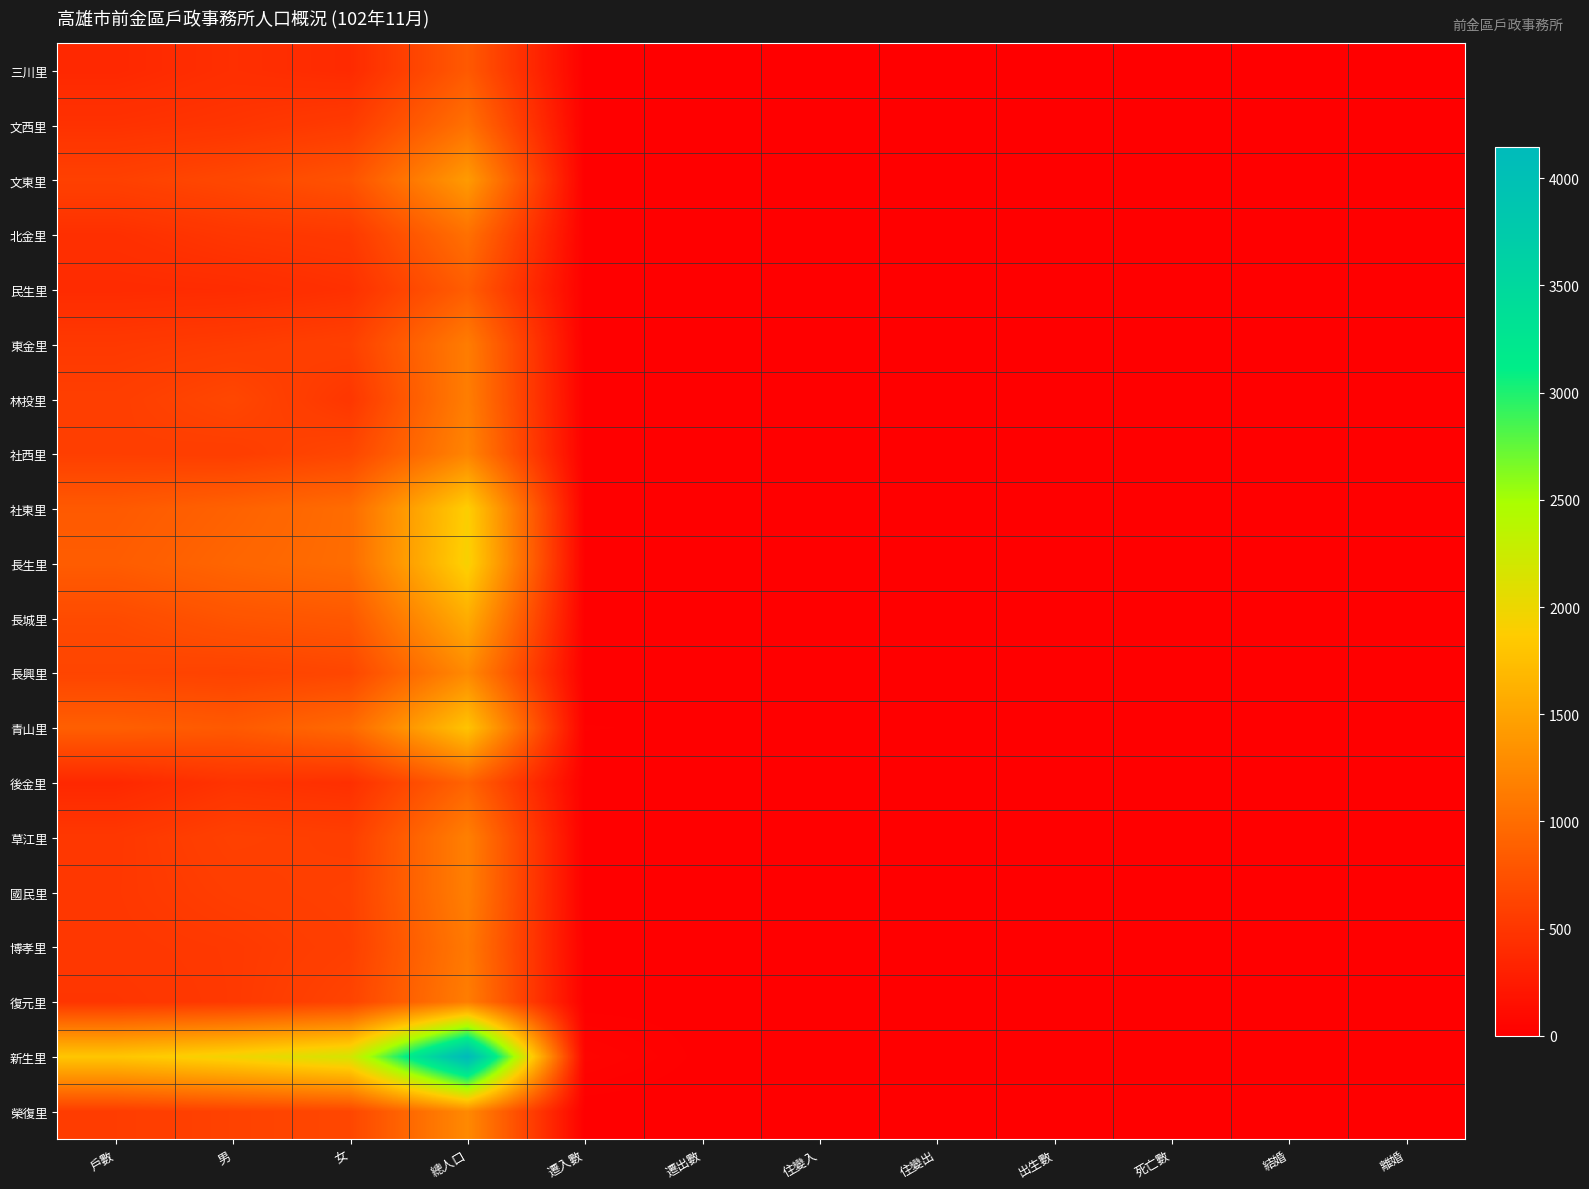

Reading left to right, transcribe all the data shown in this chart.

三川里: 戶數=374	男=431	女=392	總人口=823	遷入數=6	遷出數=3	住變入=2	住變出=1	出生數=0	死亡數=1	結婚=1	離婚=0
文西里: 戶數=460	男=488	女=546	總人口=1034	遷入數=8	遷出數=6	住變入=0	住變出=1	出生數=1	死亡數=0	結婚=1	離婚=0
文東里: 戶數=595	男=660	女=760	總人口=1420	遷入數=4	遷出數=2	住變入=3	住變出=0	出生數=1	死亡數=0	結婚=0	離婚=1
北金里: 戶數=442	男=502	女=529	總人口=1031	遷入數=9	遷出數=4	住變入=0	住變出=1	出生數=0	死亡數=0	結婚=0	離婚=0
民生里: 戶數=397	男=406	女=450	總人口=856	遷入數=5	遷出數=9	住變入=0	住變出=1	出生數=0	死亡數=0	結婚=0	離婚=0
東金里: 戶數=524	男=552	女=590	總人口=1142	遷入數=2	遷出數=5	住變入=0	住變出=3	出生數=0	死亡數=1	結婚=0	離婚=0
林投里: 戶數=574	男=648	女=504	總人口=1152	遷入數=6	遷出數=3	住變入=7	住變出=0	出生數=1	死亡數=1	結婚=1	離婚=0
社西里: 戶數=581	男=567	女=647	總人口=1214	遷入數=5	遷出數=5	住變入=0	住變出=2	出生數=1	死亡數=3	結婚=1	離婚=0
社東里: 戶數=824	男=899	女=993	總人口=1892	遷入數=6	遷出數=10	住變入=0	住變出=4	出生數=0	死亡數=2	結婚=0	離婚=0
長生里: 戶數=849	男=932	女=996	總人口=1928	遷入數=12	遷出數=7	住變入=4	住變出=0	出生數=0	死亡數=2	結婚=0	離婚=0
長城里: 戶數=687	男=775	女=808	總人口=1583	遷入數=7	遷出數=8	住變入=0	住變出=7	出生數=0	死亡數=3	結婚=1	離婚=0
長興里: 戶數=631	男=612	女=650	總人口=1262	遷入數=4	遷出數=6	住變入=3	住變出=0	出生數=1	死亡數=0	結婚=0	離婚=0
青山里: 戶數=872	男=822	女=968	總人口=1790	遷入數=17	遷出數=14	住變入=4	住變出=3	出生數=0	死亡數=0	結婚=3	離婚=0
後金里: 戶數=372	男=473	女=441	總人口=914	遷入數=3	遷出數=5	住變入=0	住變出=0	出生數=0	死亡數=1	結婚=1	離婚=0
草江里: 戶數=512	男=598	女=575	總人口=1173	遷入數=4	遷出數=4	住變入=1	住變出=0	出生數=0	死亡數=1	結婚=0	離婚=0
國民里: 戶數=516	男=570	女=596	總人口=1166	遷入數=5	遷出數=5	住變入=1	住變出=1	出生數=1	死亡數=2	結婚=0	離婚=0
博孝里: 戶數=510	男=529	女=583	總人口=1112	遷入數=12	遷出數=14	住變入=0	住變出=1	出生數=1	死亡數=1	結婚=0	離婚=1
復元里: 戶數=491	男=528	女=623	總人口=1151	遷入數=9	遷出數=10	住變入=0	住變出=0	出生數=1	死亡數=1	結婚=0	離婚=0
新生里: 戶數=1814	男=1967	女=2180	總人口=4147	遷入數=45	遷出數=12	住變入=2	住變出=2	出生數=2	死亡數=0	結婚=0	離婚=0
榮復里: 戶數=558	男=609	女=651	總人口=1260	遷入數=5	遷出數=4	住變入=0	住變出=0	出生數=2	死亡數=2	結婚=2	離婚=0